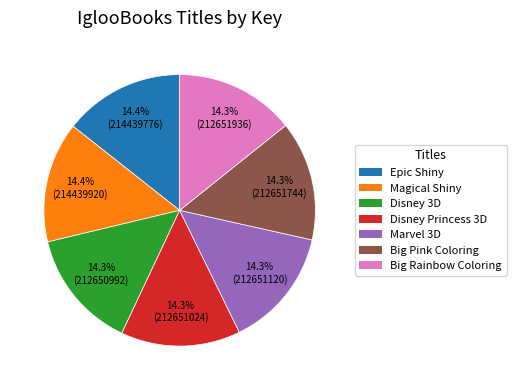

Does any single category account for the majority?

No